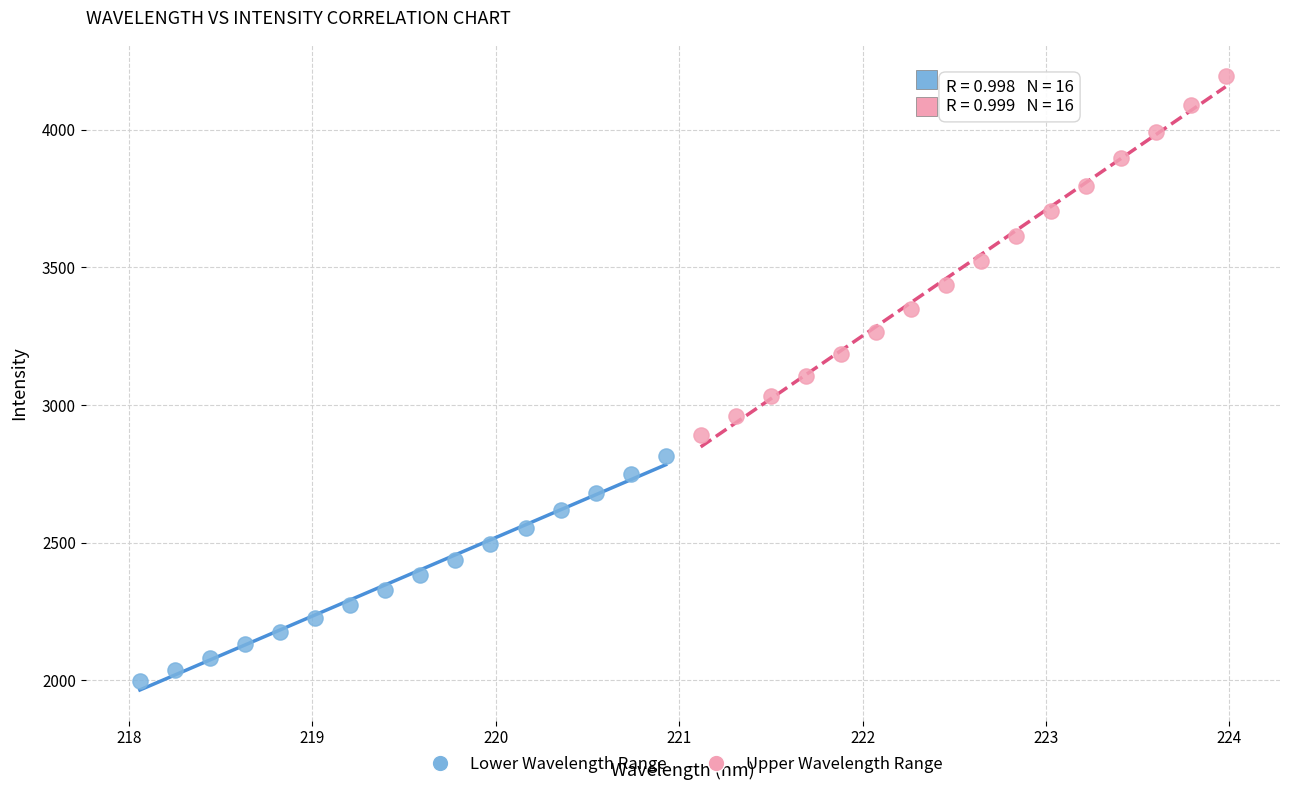

Which series reaches the minimum Y coordinate?

Lower Wavelength Range